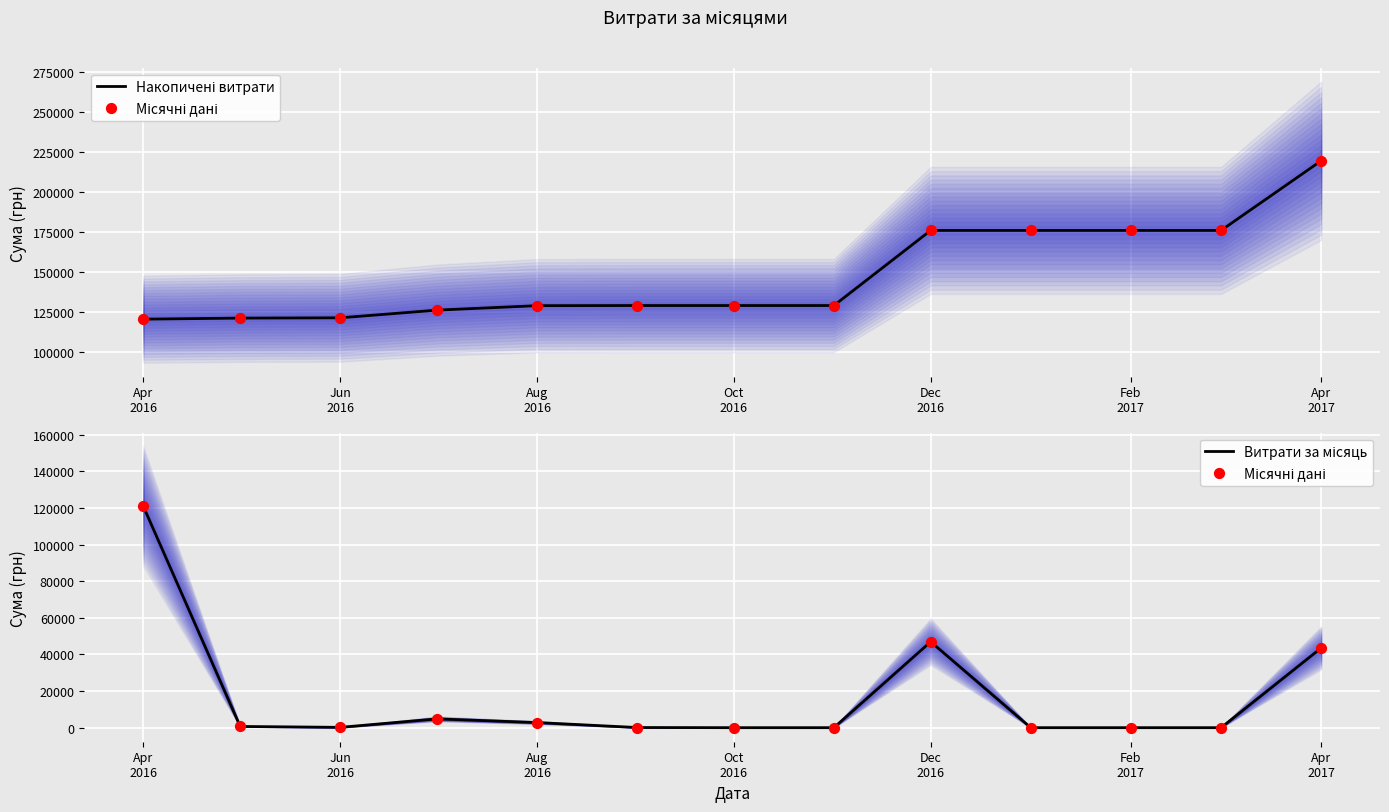

What are all the series names shown in the legend?

Накопичені витрати, Місячні дані, Витрати за місяць